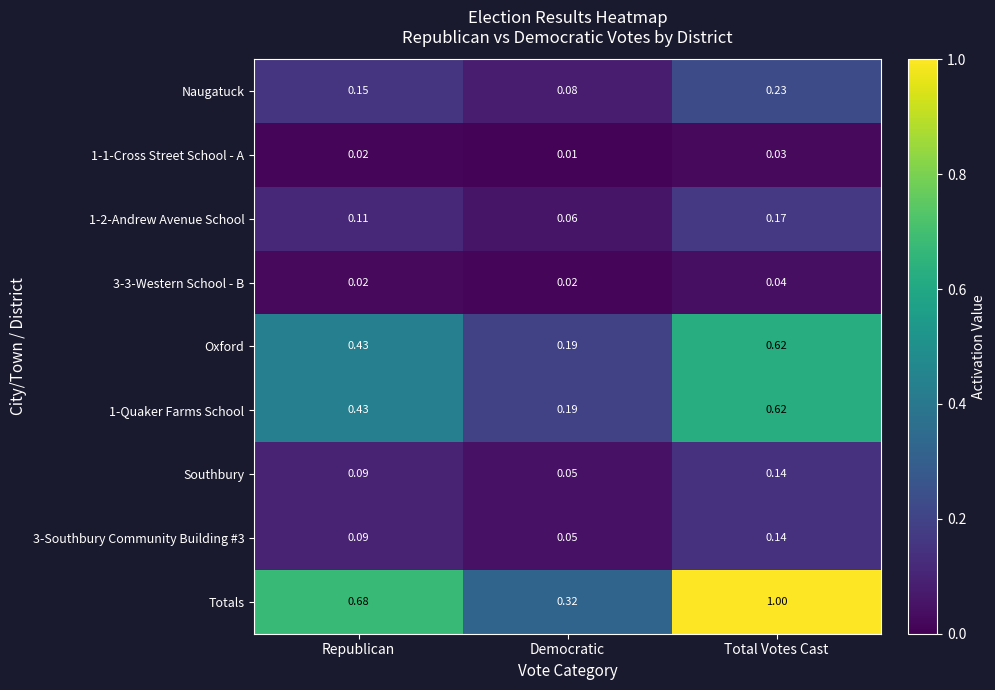

Rank the categories by 1-1-Cross Street School - A value from lowest to highest.

Democratic, Republican, Total Votes Cast